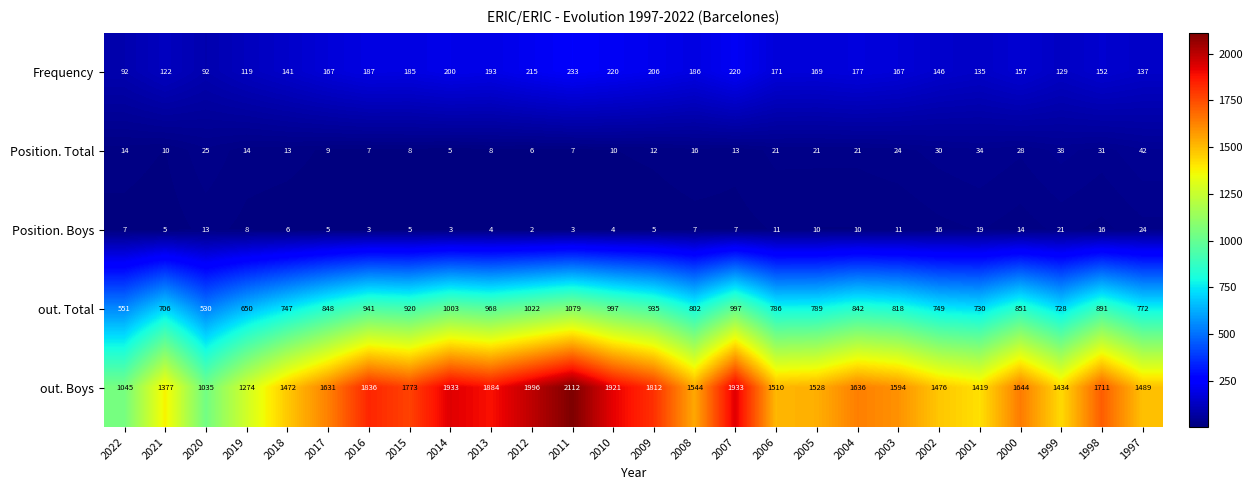

Which series has the largest total across all categories?

out. Boys